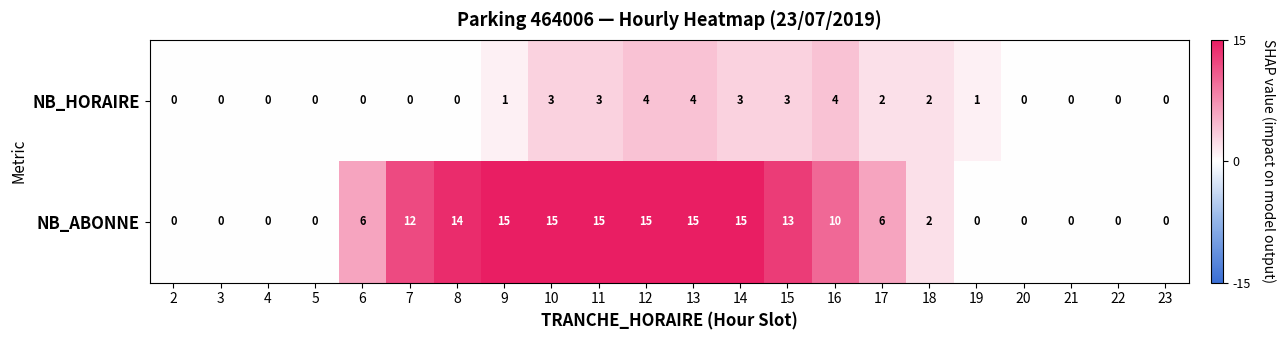

Is it true that NB_ABONNE equals 5 at 14?

False